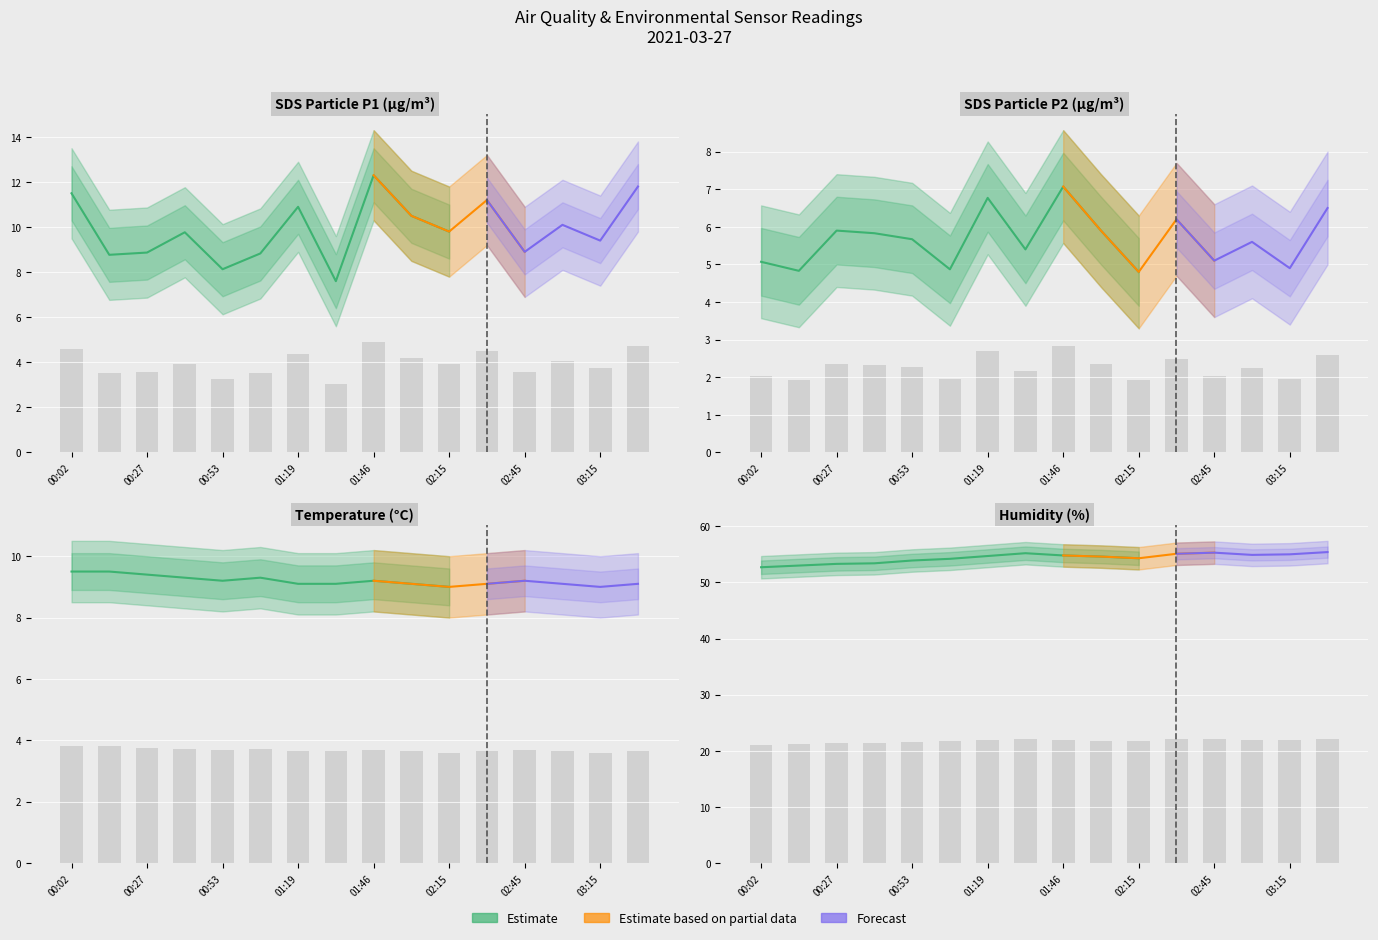

What is the difference between the SDS_P1 values at 02:45 and 00:02?

1.0